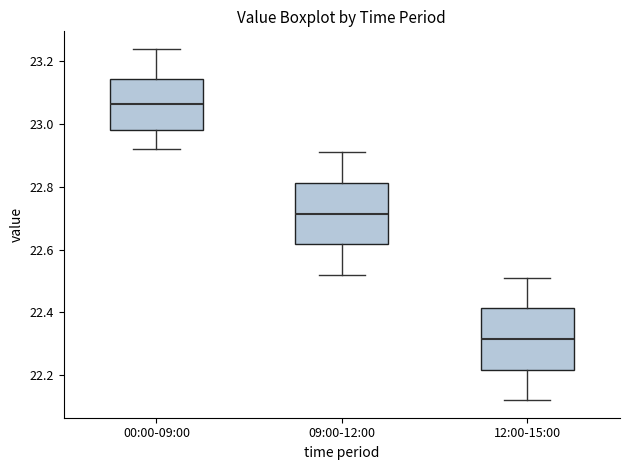

Reading left to right, read every box against the y-axis: the position of its median line, the range the box covers, and the ends of its whiskers. The values are not printed on the chart, so give them approximately, as read against the axis.

00:00-09:00: median 23.06, box 22.98 to 23.14, whiskers 22.92 to 23.24
09:00-12:00: median 22.72, box 22.62 to 22.82, whiskers 22.52 to 22.92
12:00-15:00: median 22.32, box 22.22 to 22.42, whiskers 22.12 to 22.52